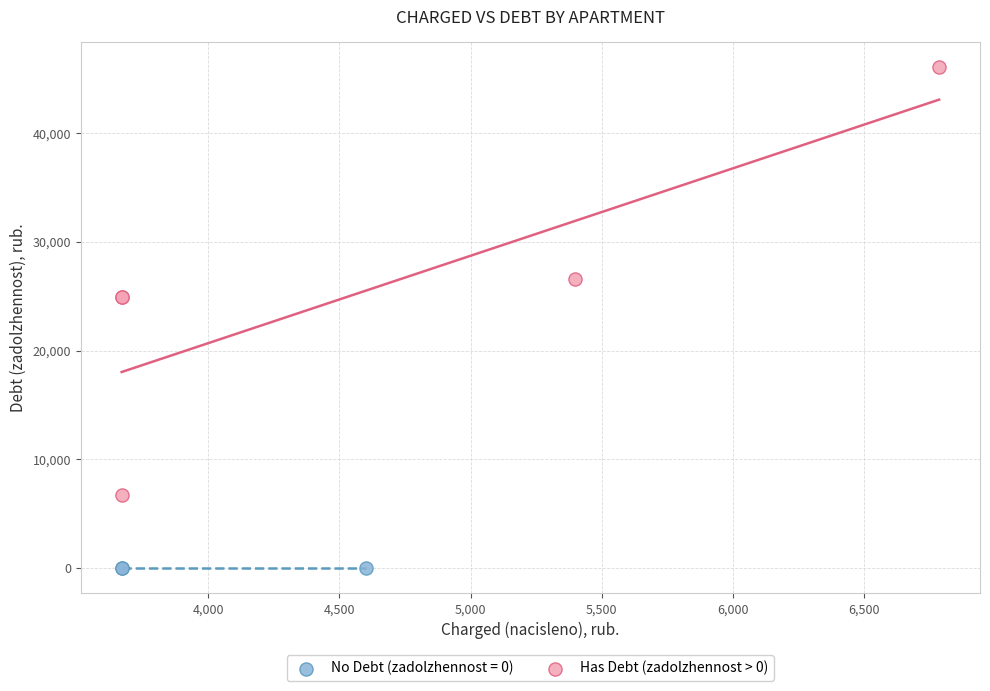

Which series contains the highest Y value?

Has Debt (zadolzhennost > 0)